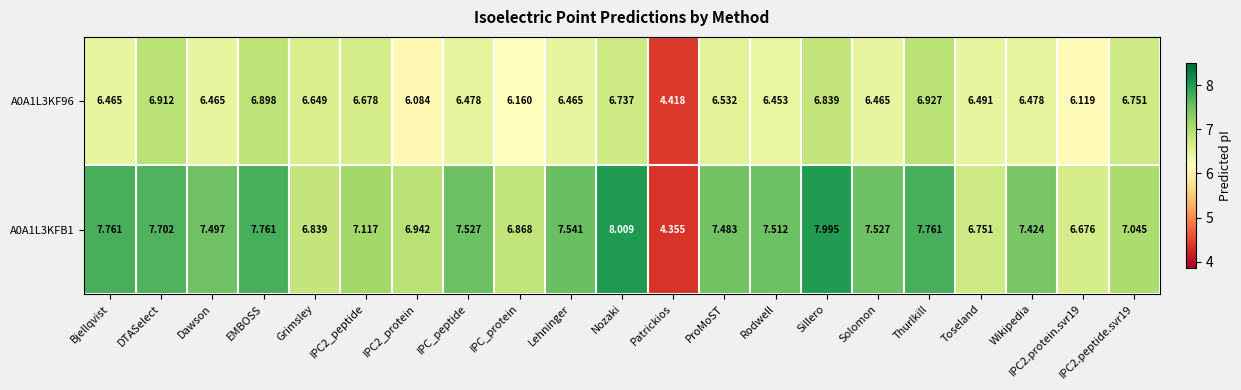

Where does the A0A1L3KFB1 series first go above 7?

Bjellqvist